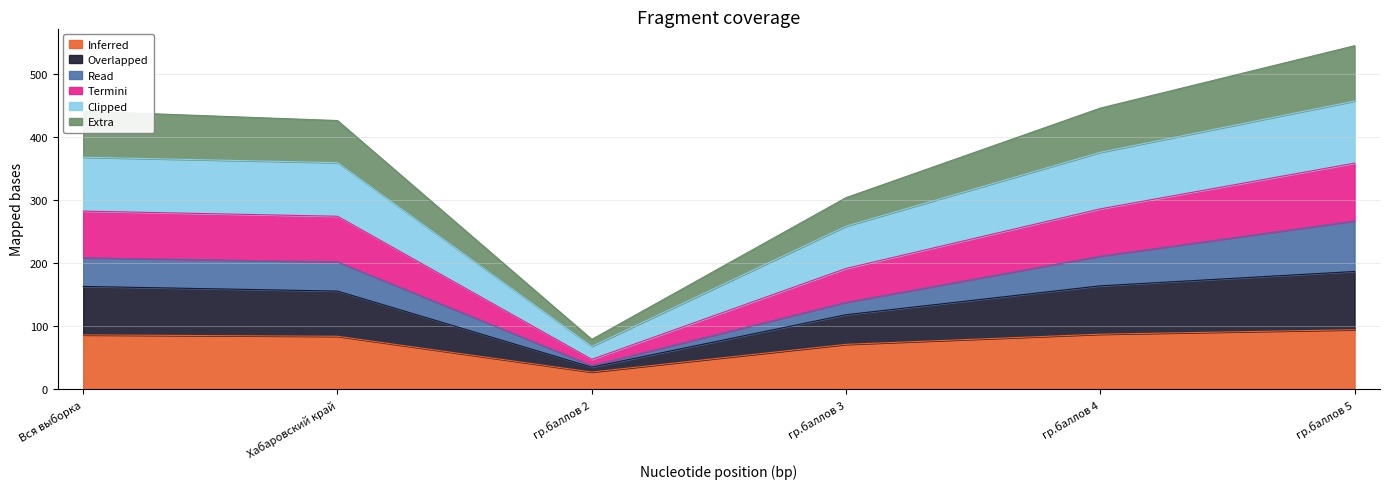

What is the label of the 5th point from the left?

гр.баллов 4